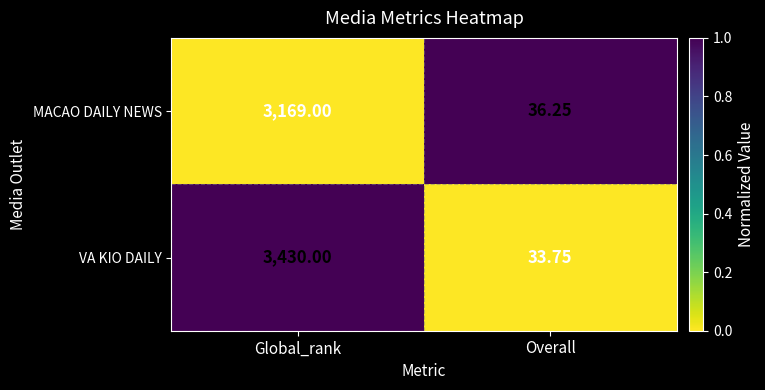

Which series changed the most between Global_rank and Overall?

VA KIO DAILY